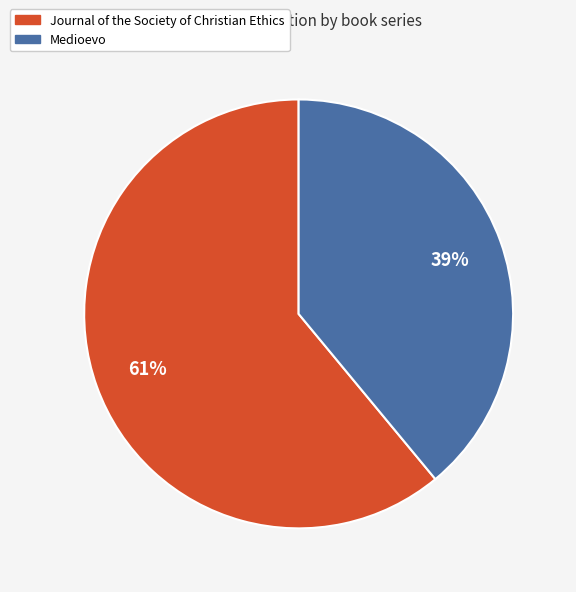

How many segments does this pie chart have?

2